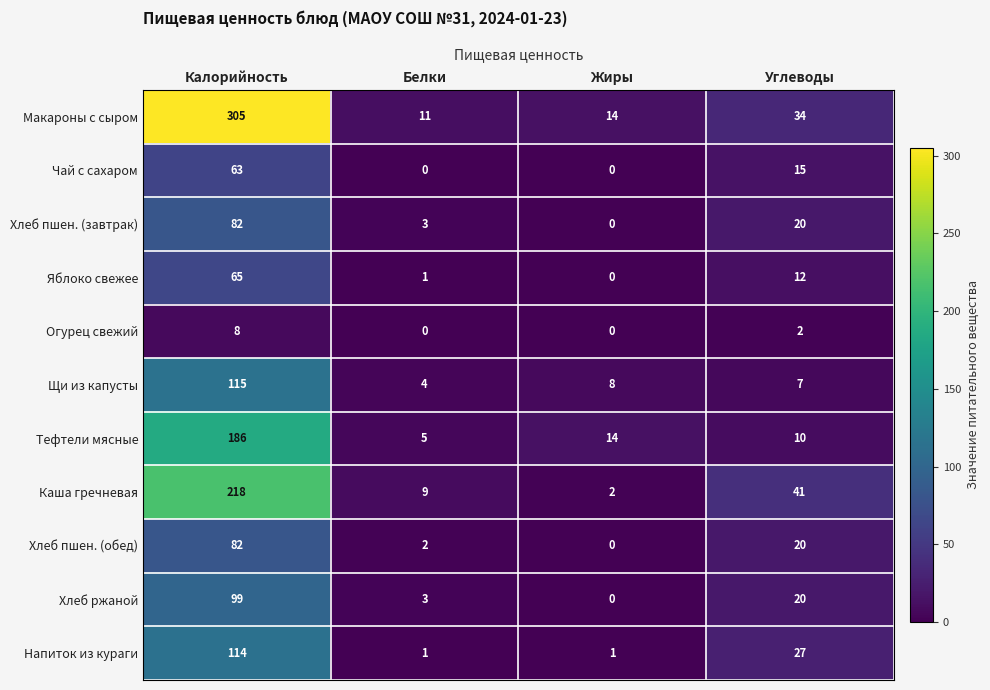

How many series are shown in this chart?

11